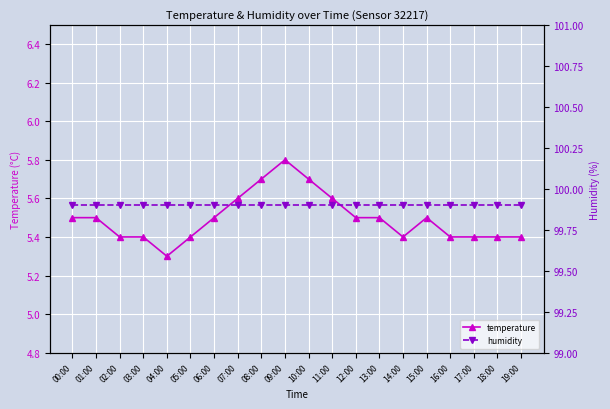

What is the value of the temperature point at the 10th from the left?

5.8